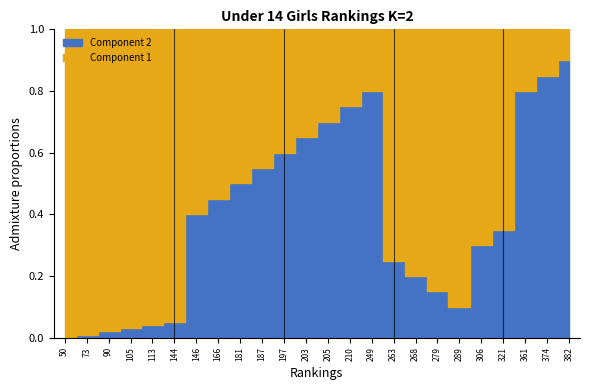

What is the sum of the Component 1 values at 203 and 289?

1.2